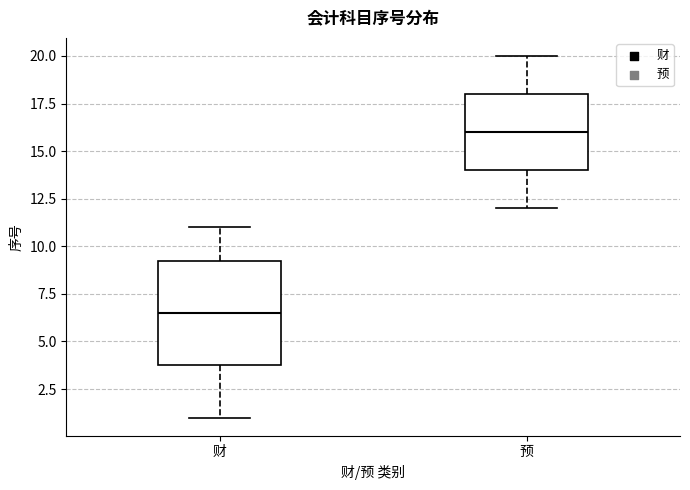

Where does the lower whisker of the box for 预 end on the y-axis? The values are not printed on the chart, so give them approximately, as read against the axis.

12.0